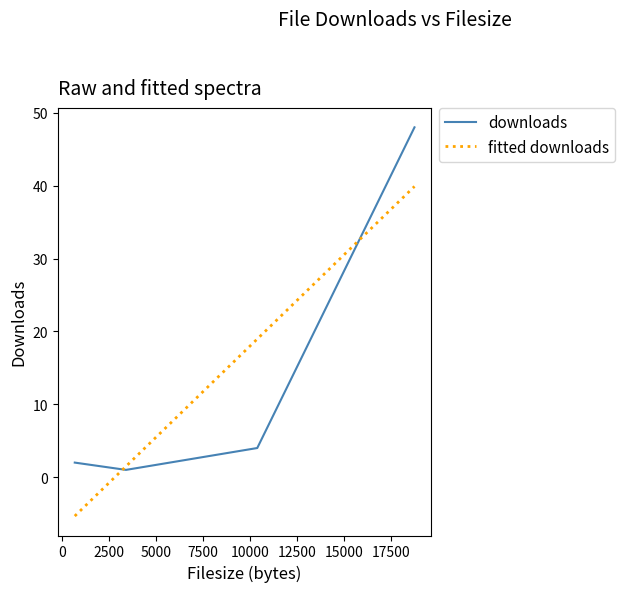

Which series has the largest range (max minus min)?

downloads